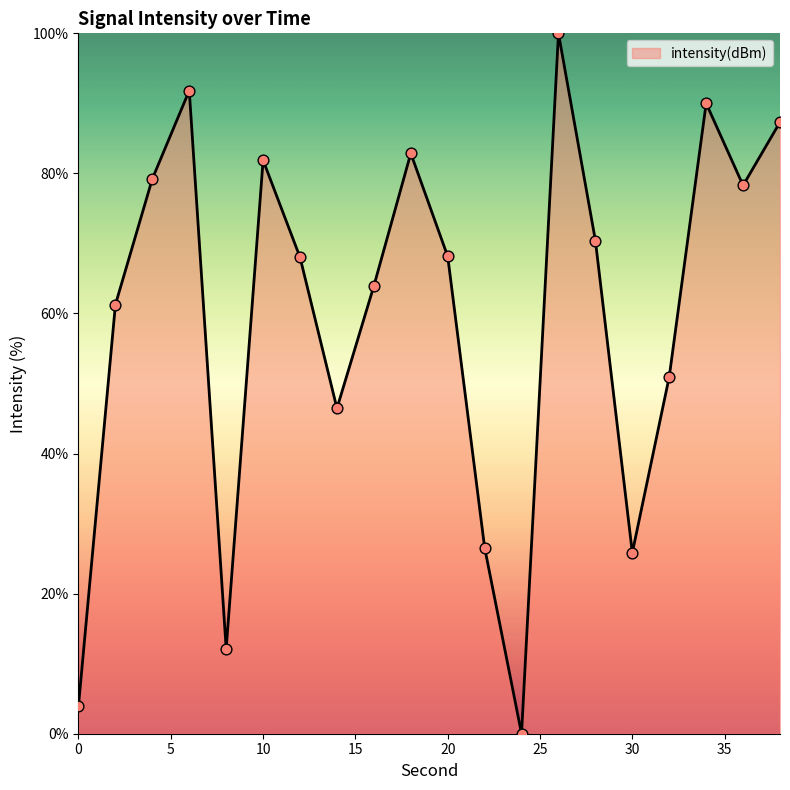

What is the difference between the maximum and minimum values?

100.0